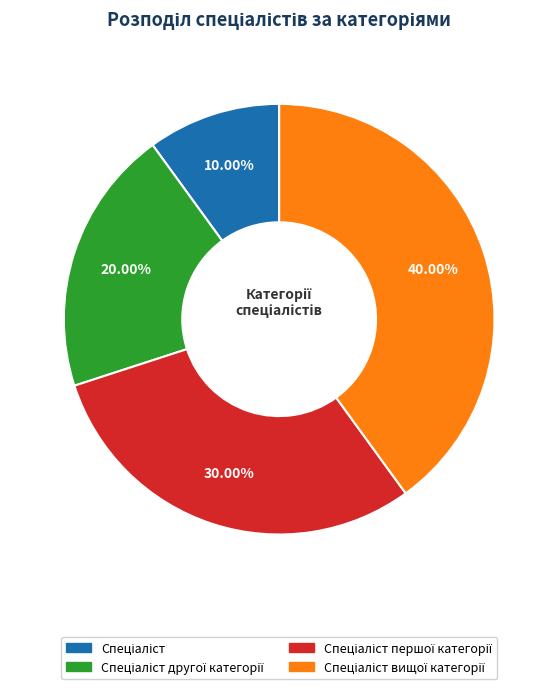

Is there a majority slice in this chart?

No